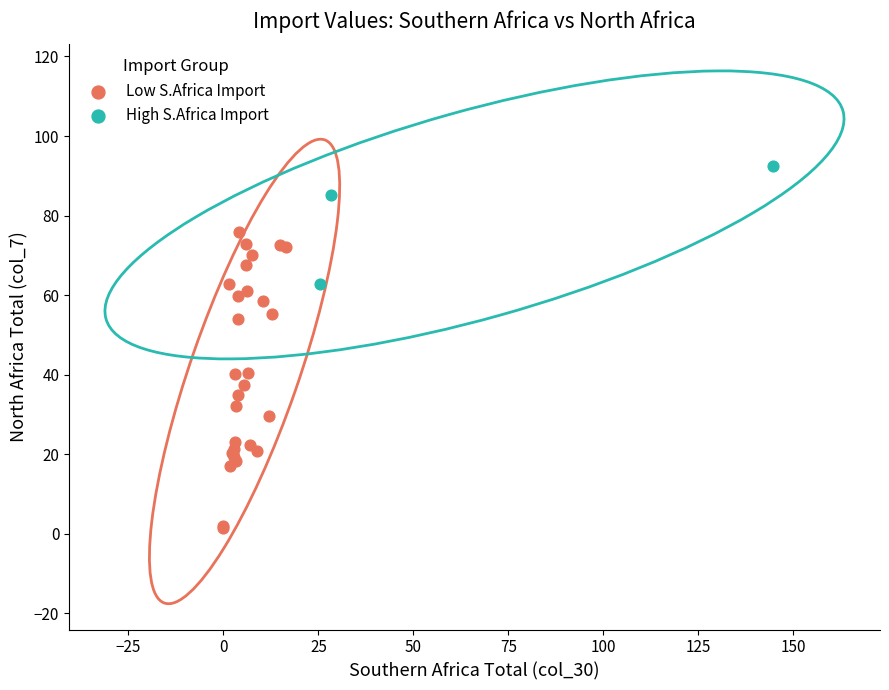

Which series has the largest Y range (max minus min)?

Low S.Africa Import